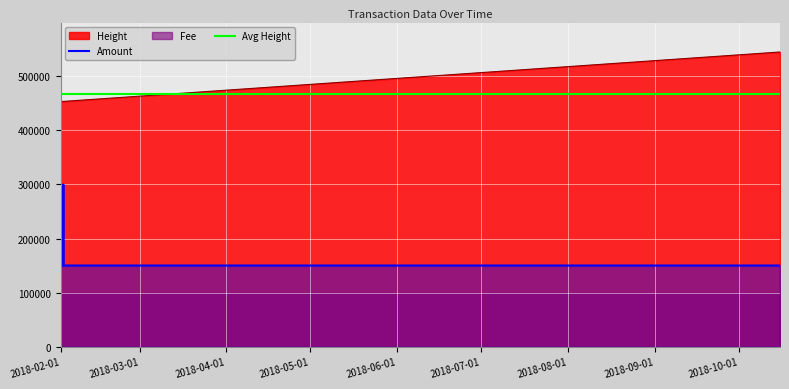

The value of Amount at 2018-01-31 17:05:42 is 91970. True or false?

False